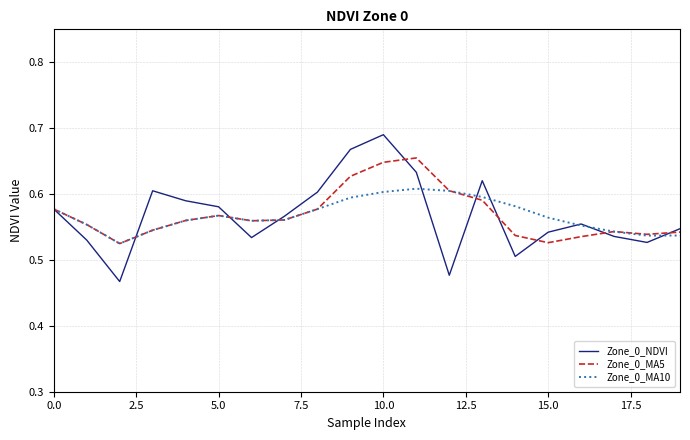

How many interior local peaks does the Zone_0_MA10 series have?

2